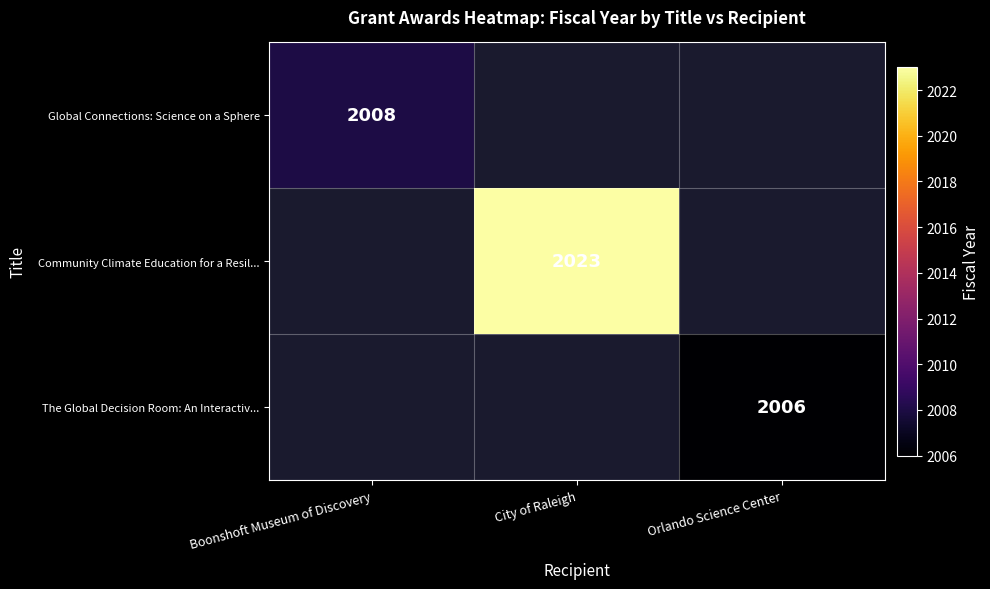

Count the number of data series in this chart.

3